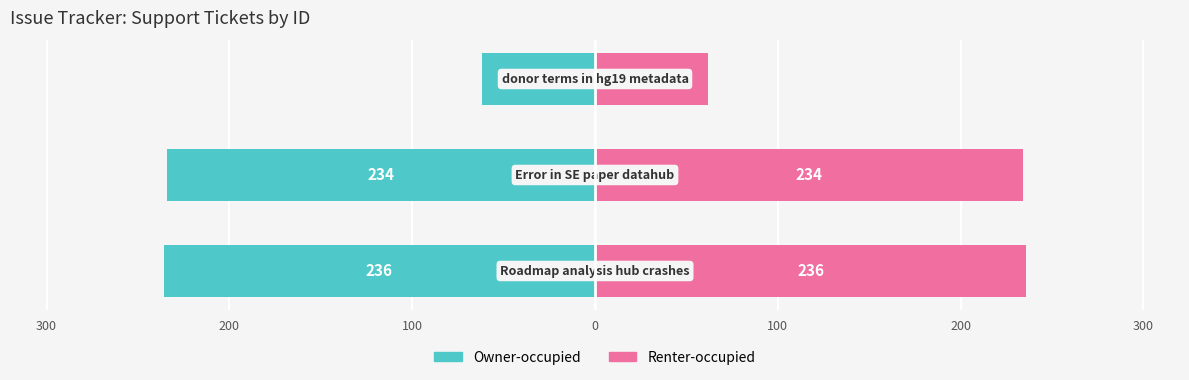

Which series changed the most between 300 and 200?

Owner-occupied